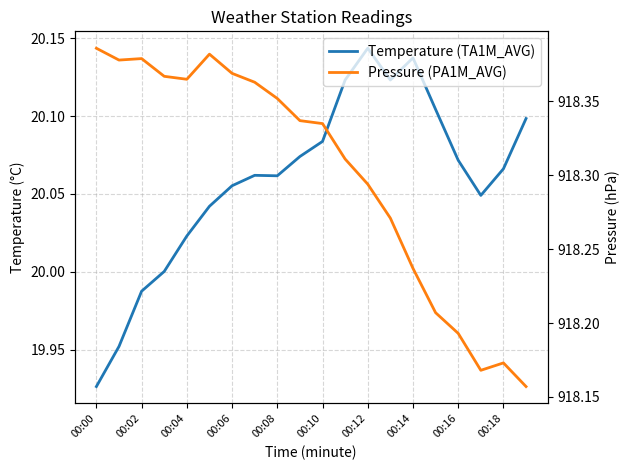

In Temperature (TA1M_AVG), how many points are higher than both neighbors (excluding endpoints)?

3